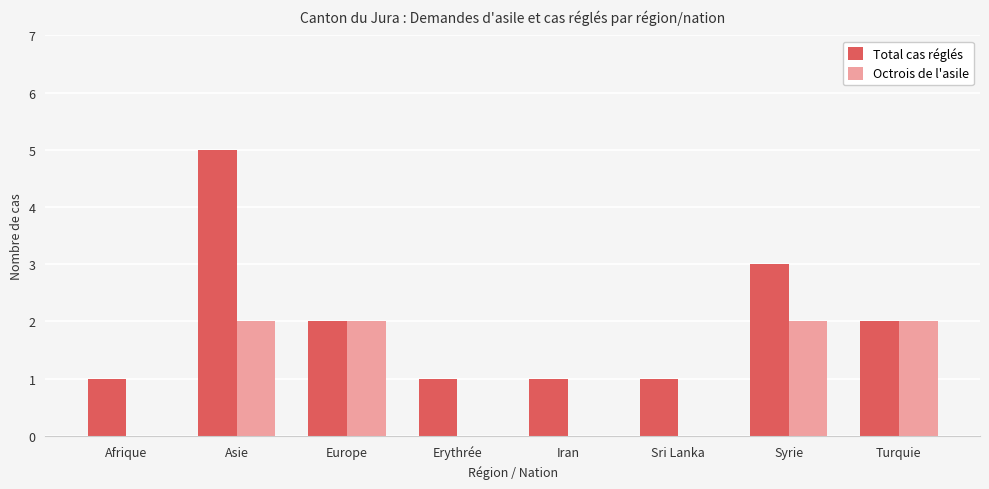

Is the value of Total cas réglés at Erythrée greater than the value of Octrois de l'asile at Sri Lanka?

Yes